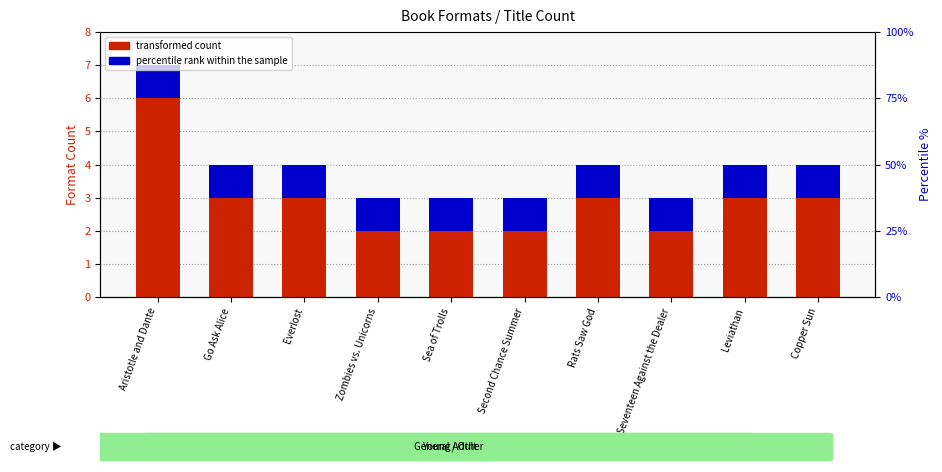

What value does the transformed count series have at Copper Sun?

4